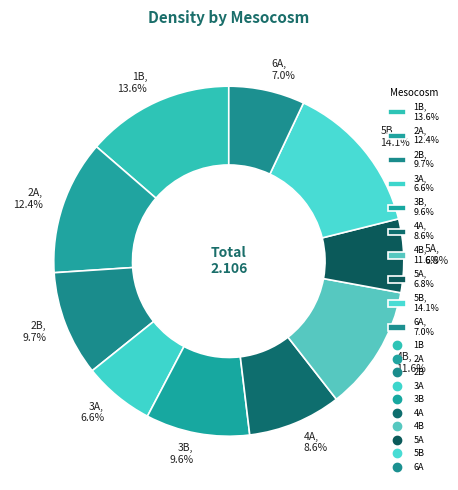

How many segments does this pie chart have?

10